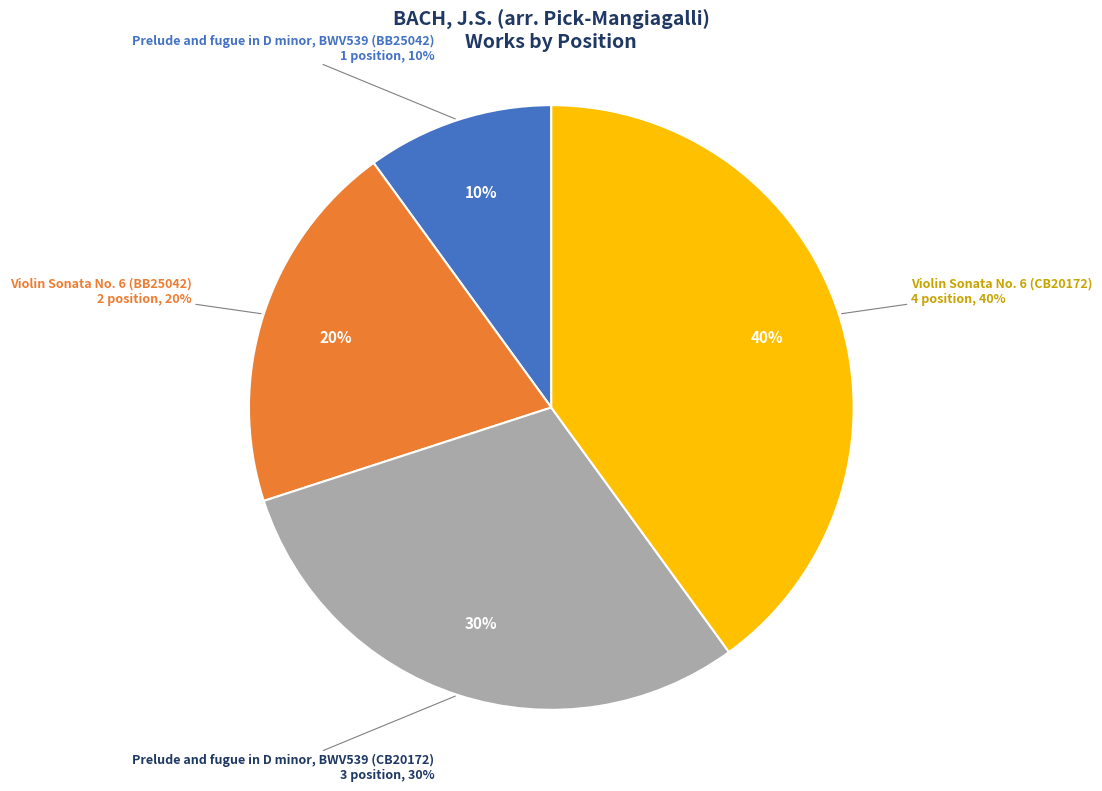

Which has a higher value, Prelude and fugue in D minor, BWV539 (BB25042) or Violin Sonata No. 6 (CB20172)?

Violin Sonata No. 6 (CB20172)